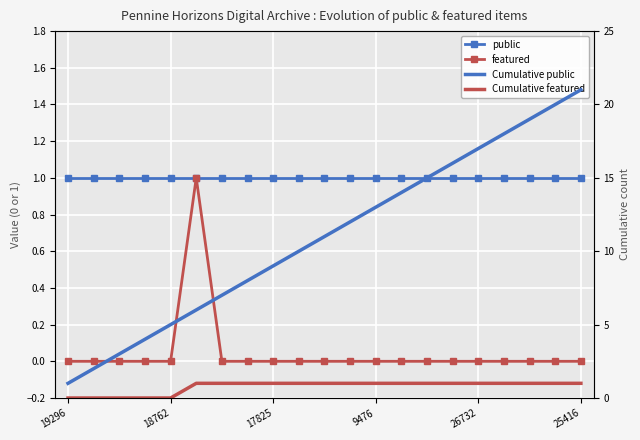

What is the greatest value displayed?

21